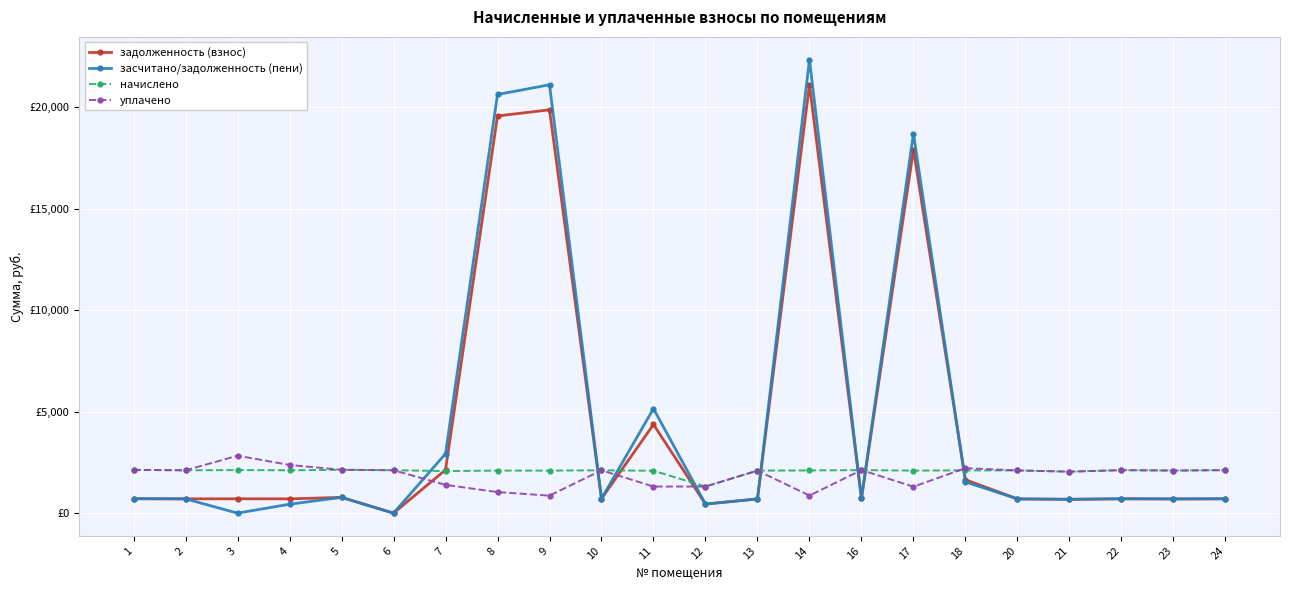

Where is задолженность (взнос) nearest to the value 10549?

11